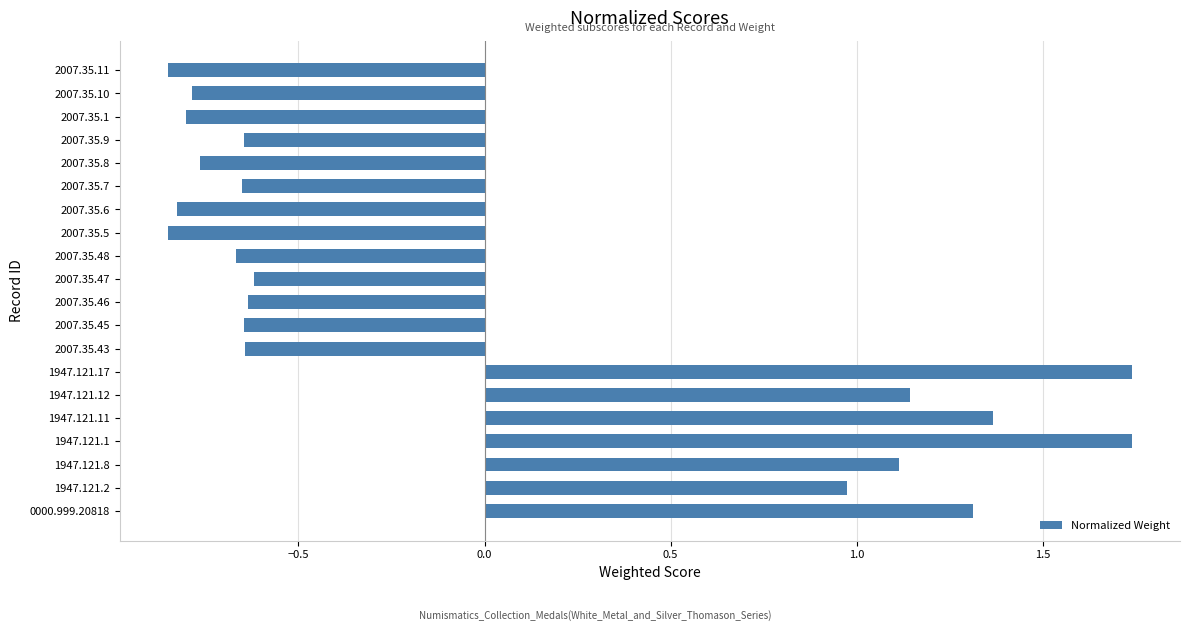

What is the difference between the maximum and minimum values?

2.6